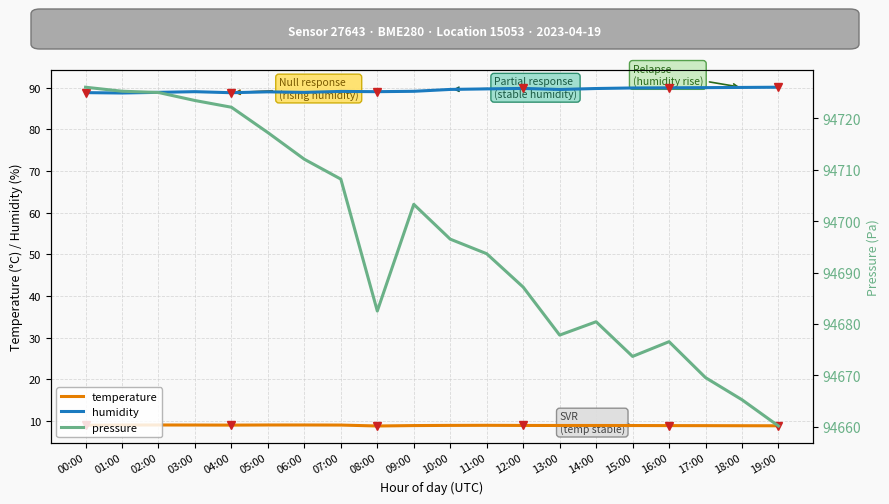

Reading left to right, extract all data points from this chart.

temperature: 00:00=9.0	01:00=9.0	02:00=9.0	03:00=9.0	04:00=9.0	05:00=9.0	06:00=9.0	07:00=9.0	08:00=8.8	09:00=8.9	10:00=8.9	11:00=8.9	12:00=8.9	13:00=8.9	14:00=8.9	15:00=8.9	16:00=8.9	17:00=8.9	18:00=8.8	19:00=8.8
humidity: 00:00=88.8	01:00=88.8	02:00=88.9	03:00=89.1	04:00=88.8	05:00=89.0	06:00=88.9	07:00=89.1	08:00=89.1	09:00=89.2	10:00=89.6	11:00=89.8	12:00=89.9	13:00=89.6	14:00=89.8	15:00=90.0	16:00=90.0	17:00=90.0	18:00=90.1	19:00=90.2
pressure: 00:00=94726.1	01:00=94725.3	02:00=94725.1	03:00=94723.5	04:00=94722.2	05:00=94717.2	06:00=94712.1	07:00=94708.2	08:00=94682.5	09:00=94703.3	10:00=94696.5	11:00=94693.7	12:00=94687.2	13:00=94677.8	14:00=94680.4	15:00=94673.7	16:00=94676.5	17:00=94669.5	18:00=94665.2	19:00=94660.1